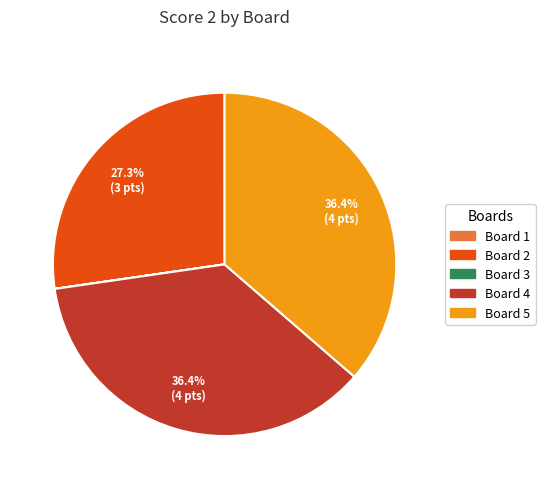

Does any single category account for the majority?

No